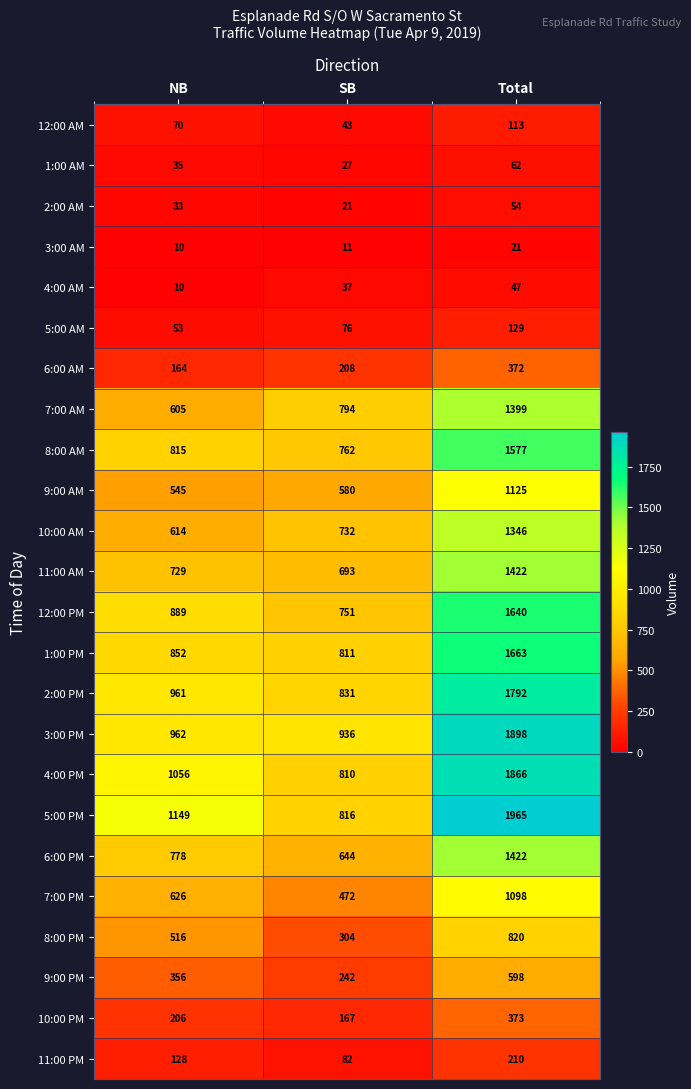

Between NB and Total, which series saw the biggest shift?

3:00 PM